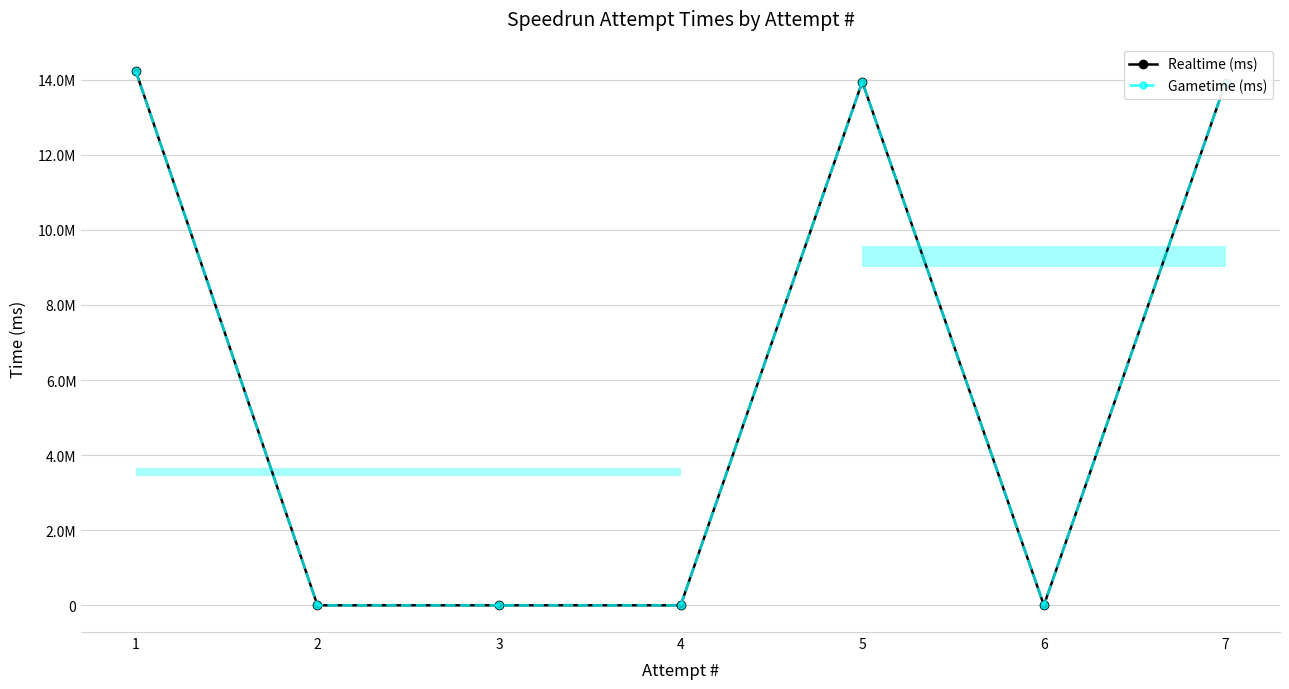

True or false: Gametime (ms) and Realtime (ms) intersect in this chart.

False